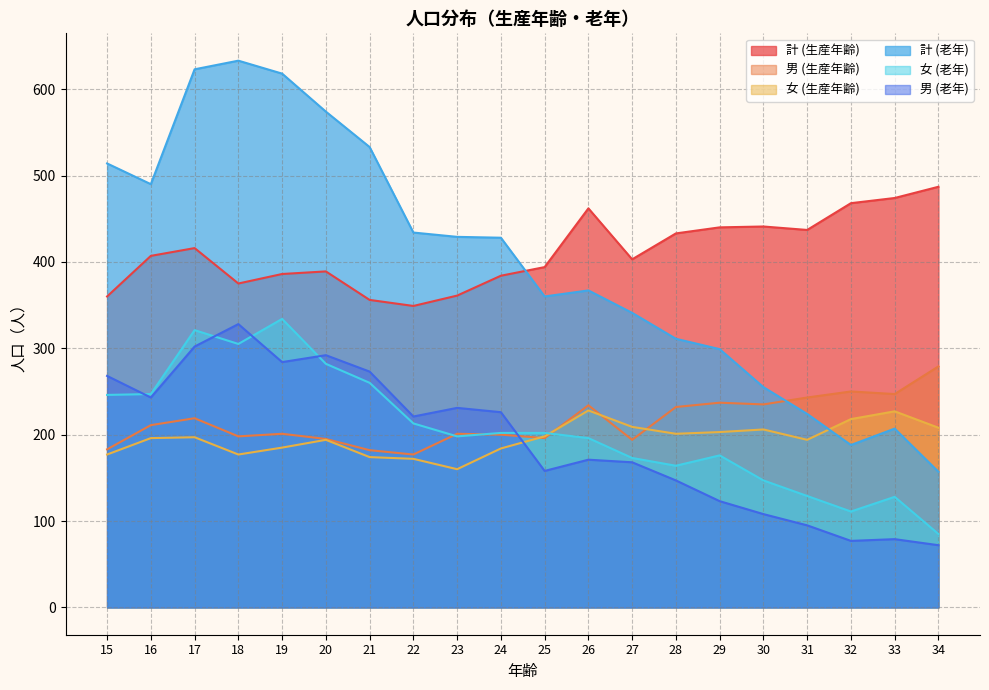

Which series changed the most between 15 and 22?

計 (老年)